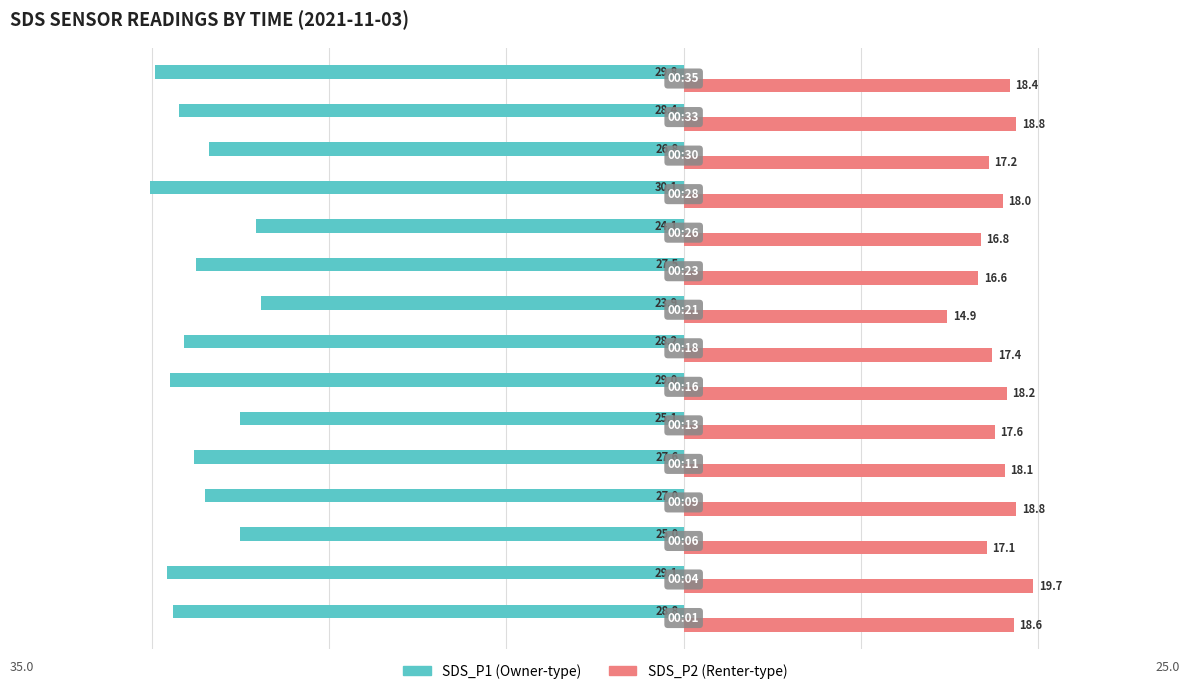

Reading left to right, list all the values displayed in this chart.

SDS_P1: -28.8	-29.1	-25.0	-27.0	-27.6	-25.1	-29.0	-28.2	-23.9	-27.5	-24.1	-30.1	-26.8	-28.4	-29.8
SDS_P2: 18.6	19.7	17.1	18.8	18.1	17.6	18.2	17.4	14.9	16.6	16.8	18.0	17.2	18.8	18.4